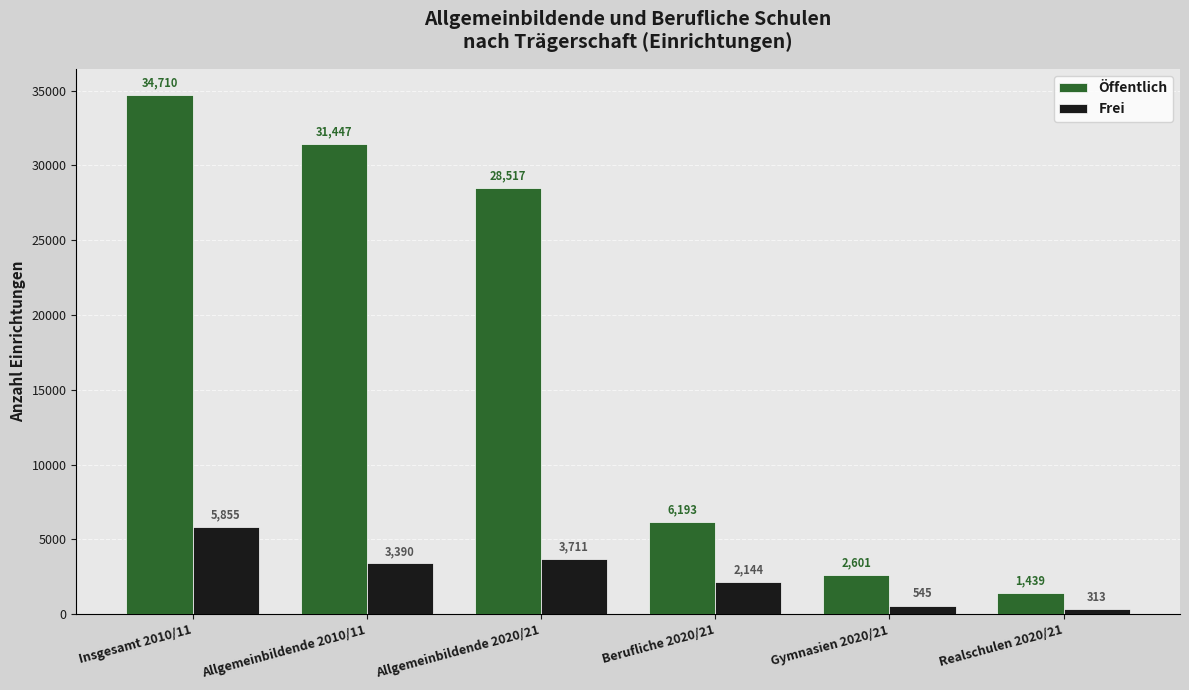

The value of Öffentlich at Allgemeinbildende 2010/11 is 44567. True or false?

False